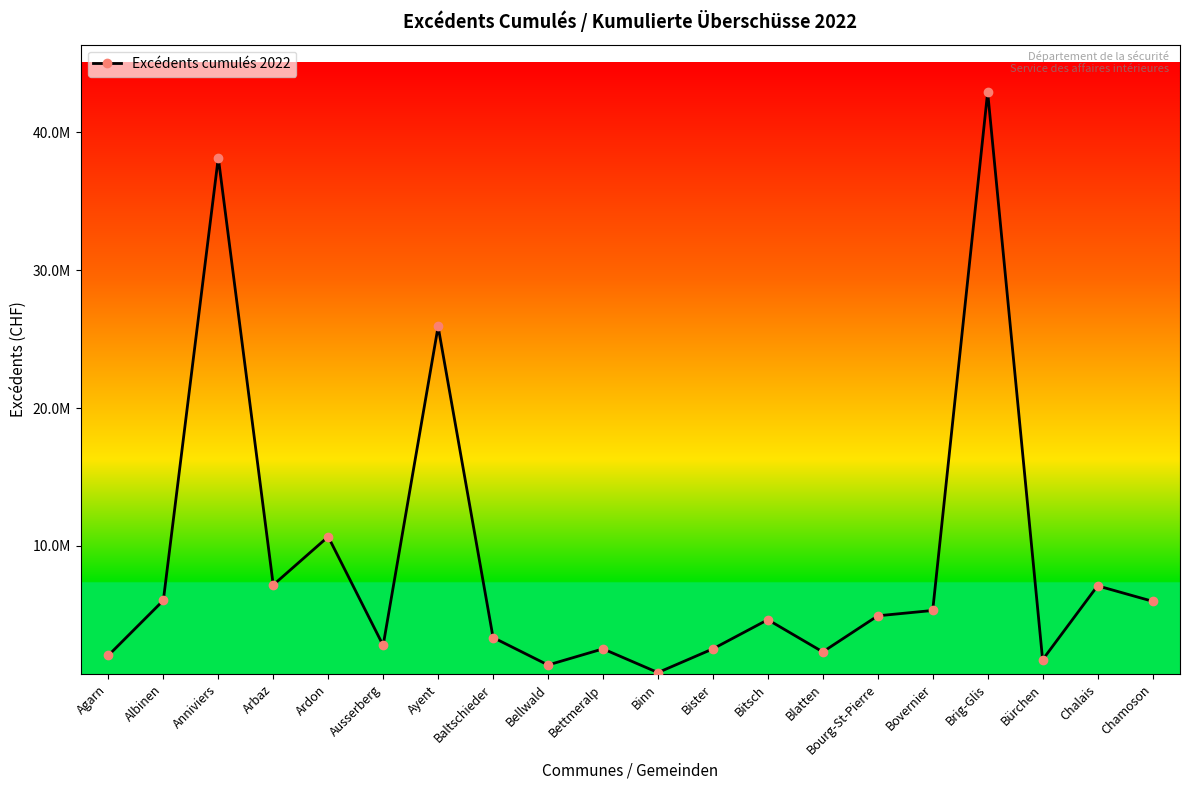

What is the value of the 11th point from the left?

822365.2